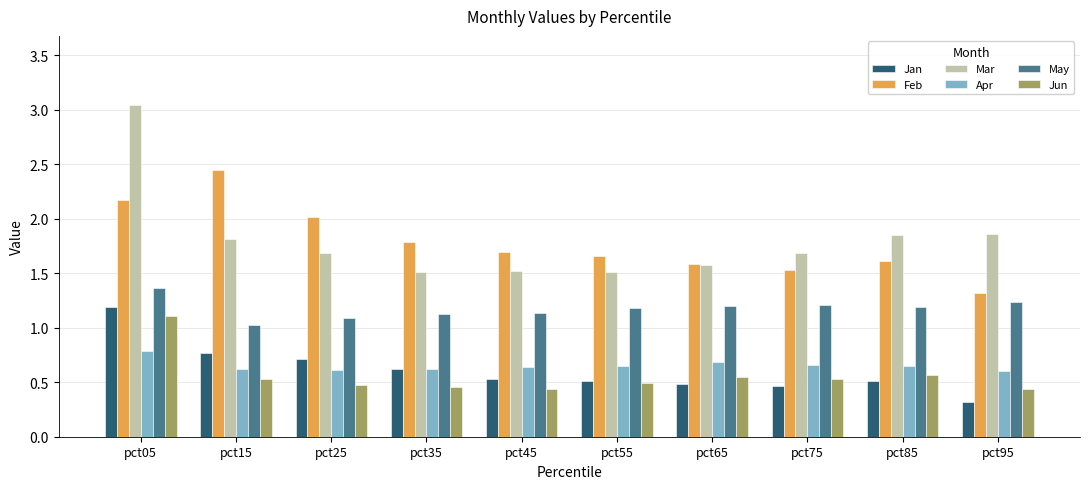

Which series has the largest range (max minus min)?

Mar